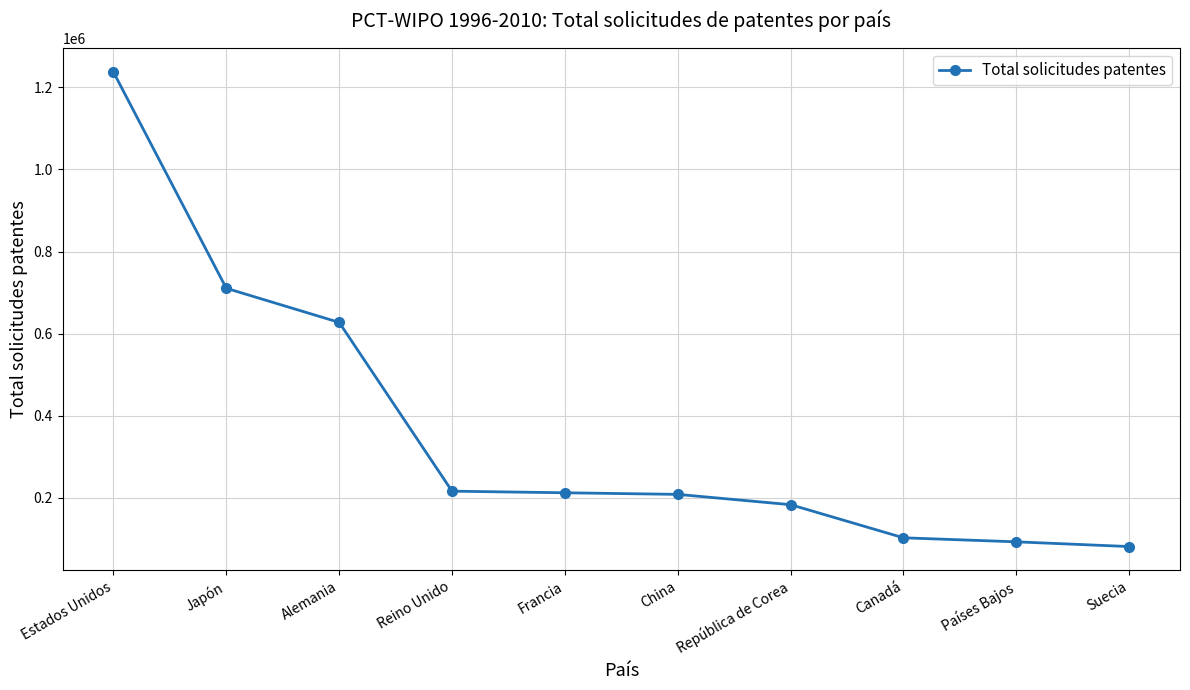

True or false: the data shows 627460 at Alemania.

True